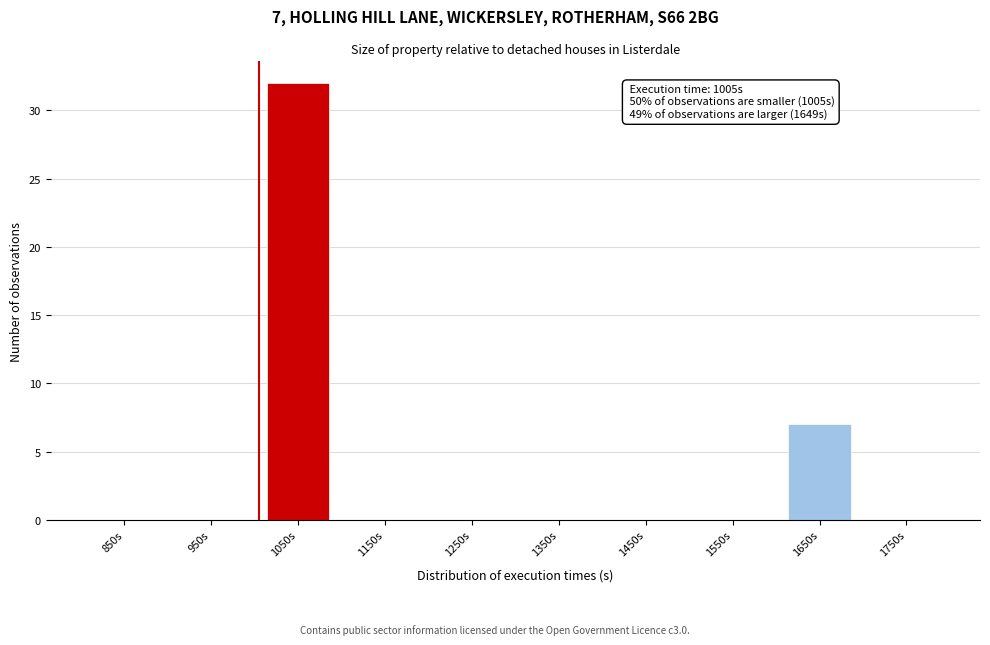

Over which range of the x-axis is the bar tallest?

1000 to 1100